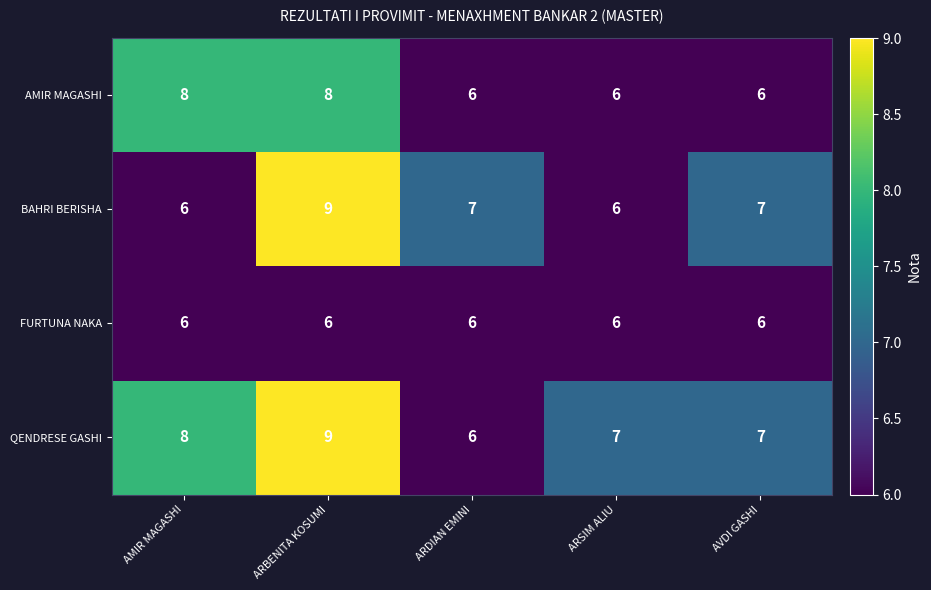

Reading left to right, list all the values displayed in this chart.

AMIR MAGASHI: AMIR MAGASHI=8	ARBENITA KOSUMI=8	ARDIAN EMINI=6	ARSIM ALIU=6	AVDI GASHI=6
BAHRI BERISHA: AMIR MAGASHI=6	ARBENITA KOSUMI=9	ARDIAN EMINI=7	ARSIM ALIU=6	AVDI GASHI=7
FURTUNA NAKA: AMIR MAGASHI=6	ARBENITA KOSUMI=6	ARDIAN EMINI=6	ARSIM ALIU=6	AVDI GASHI=6
QENDRESE GASHI: AMIR MAGASHI=8	ARBENITA KOSUMI=9	ARDIAN EMINI=6	ARSIM ALIU=7	AVDI GASHI=7